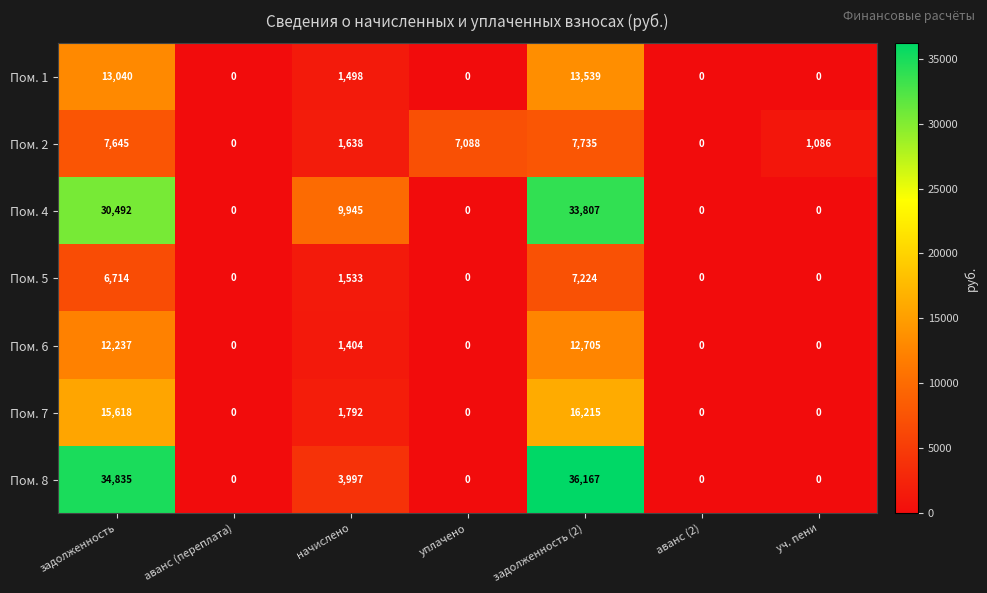

Rank the series at начислено from lowest to highest value.

Пом. 6, Пом. 1, Пом. 5, Пом. 2, Пом. 7, Пом. 8, Пом. 4